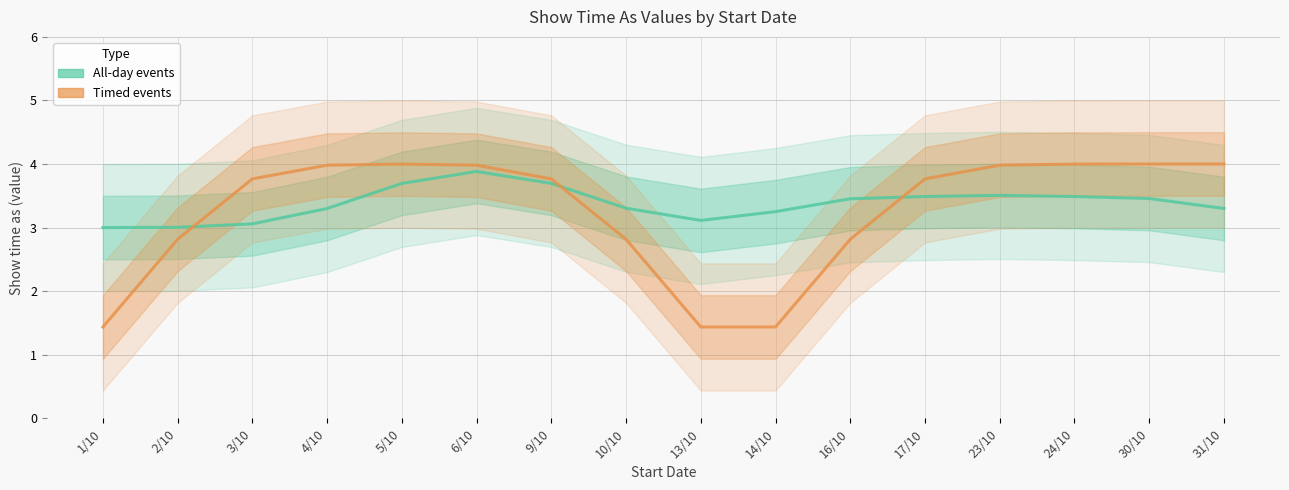

True or false: All-day events has a value of 3.5 at 24/10.

True